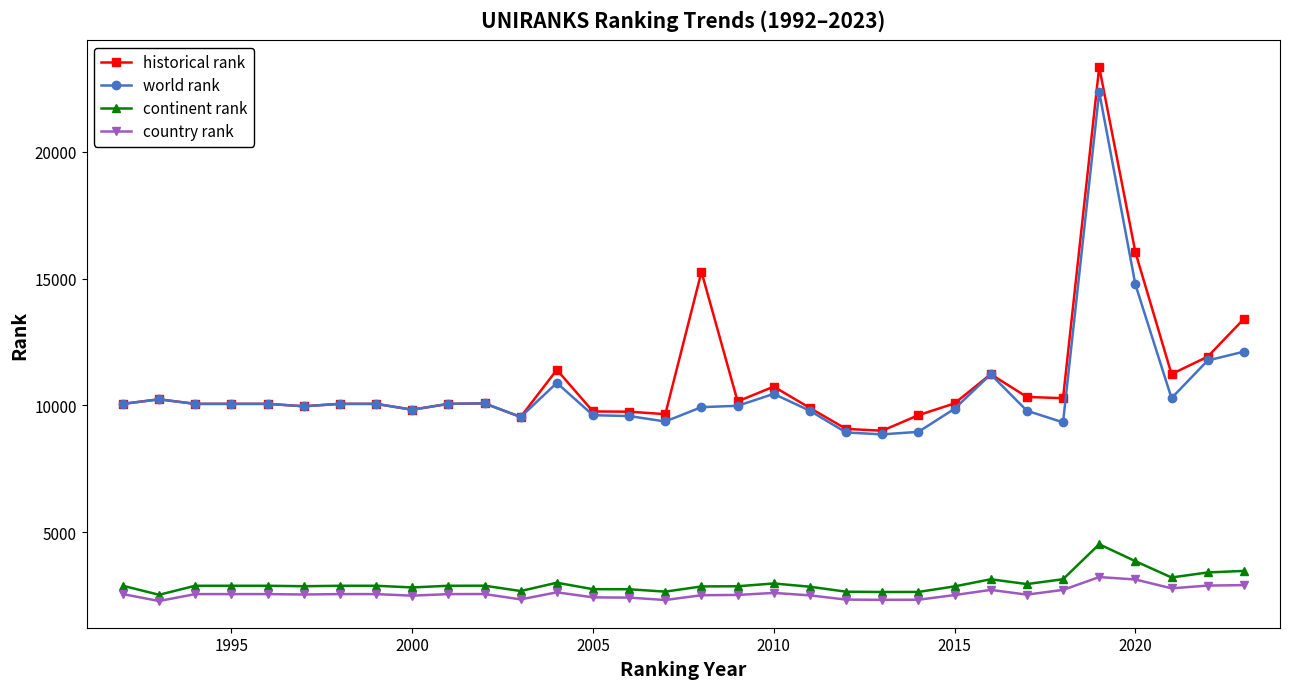

True or false: country rank and continent rank intersect in this chart.

False